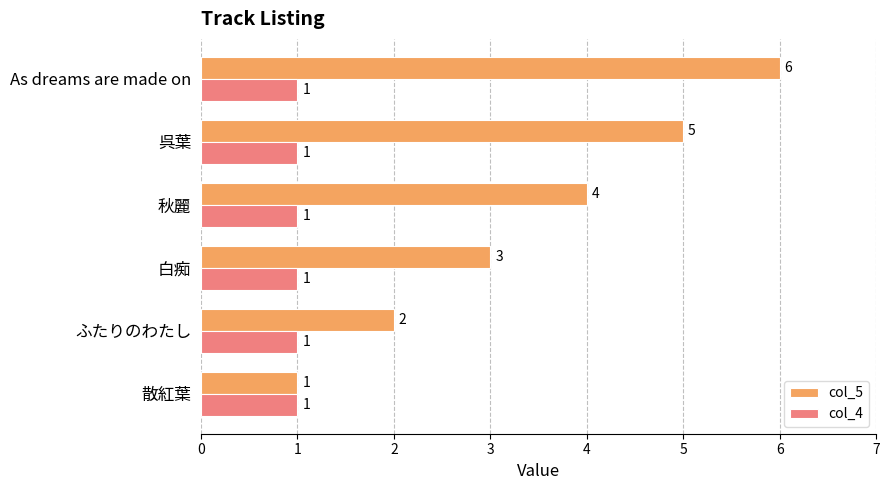

What is the lowest value of the col_5 series?

1